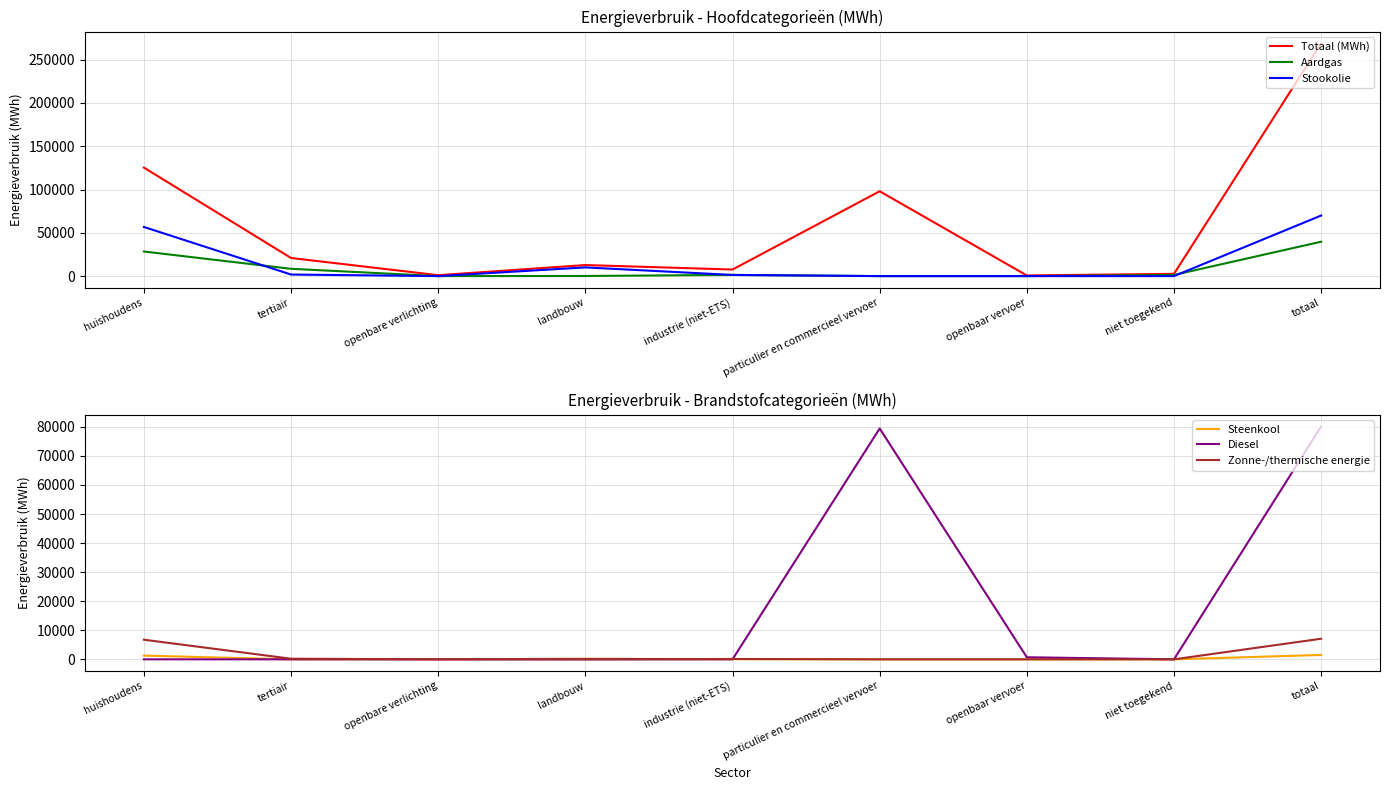

Rank the series by their maximum value, from highest to lowest.

Totaal (MWh), Diesel, Stookolie, Aardgas, Zonne-/thermische energie, Steenkool